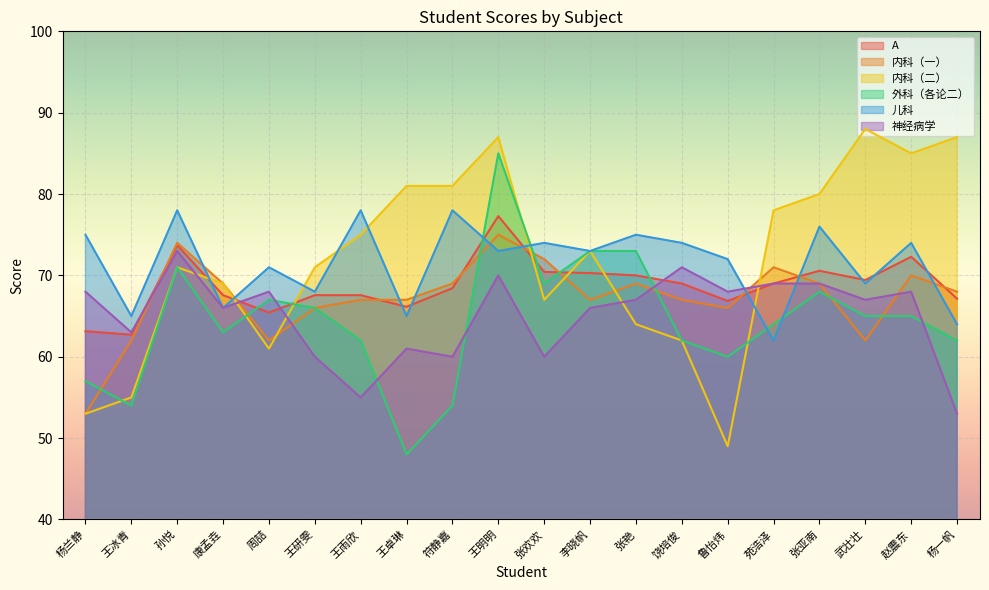

What is the difference between the second highest and second lowest values in the 内科（二） series?

34.0